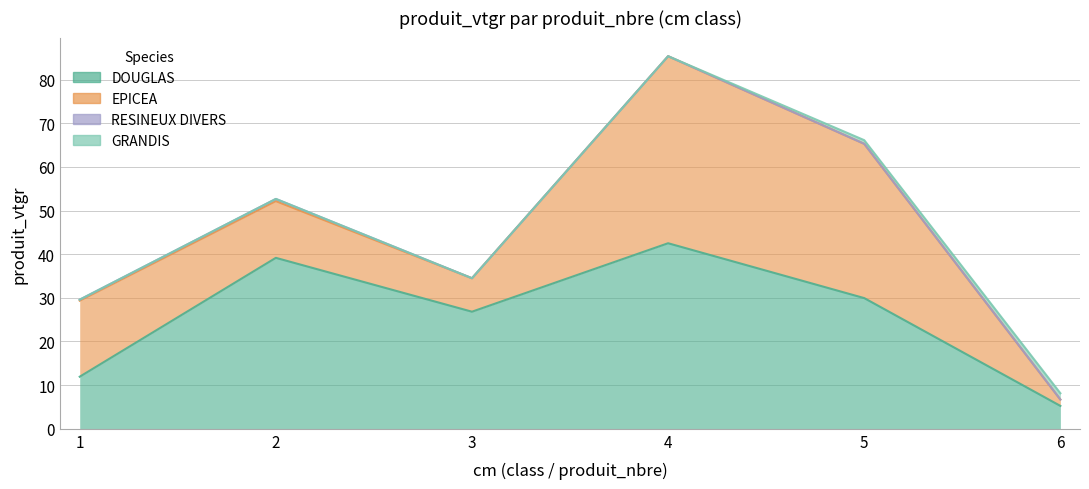

Is the value of RESINEUX DIVERS at 4 greater than the value of DOUGLAS at 6?

No